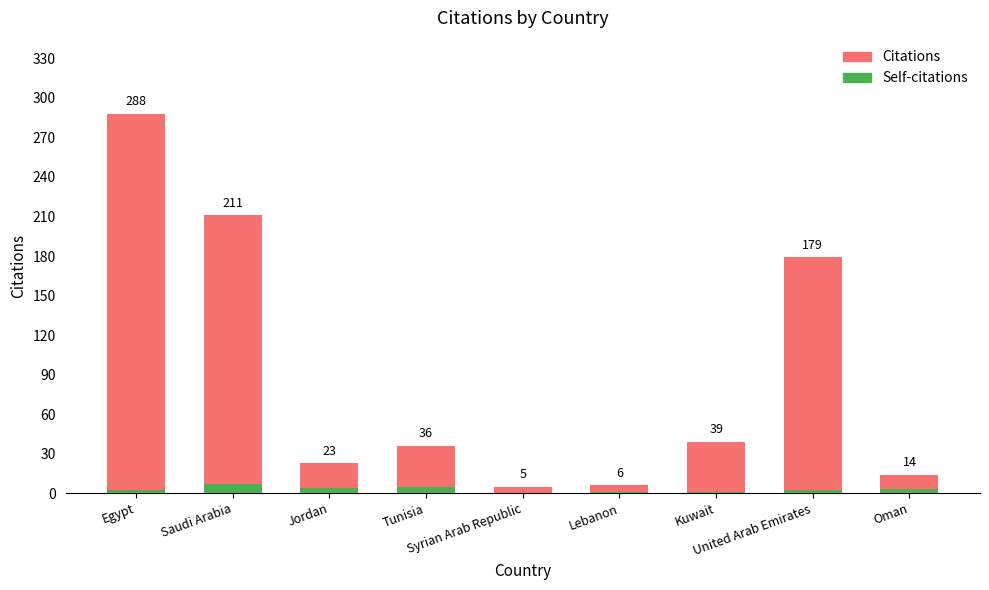

At which category is the sum across all series the highest?

Egypt